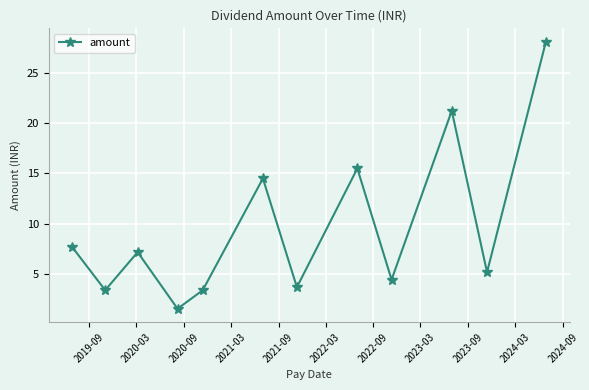

What is the difference between the maximum and second lowest values?

24.8